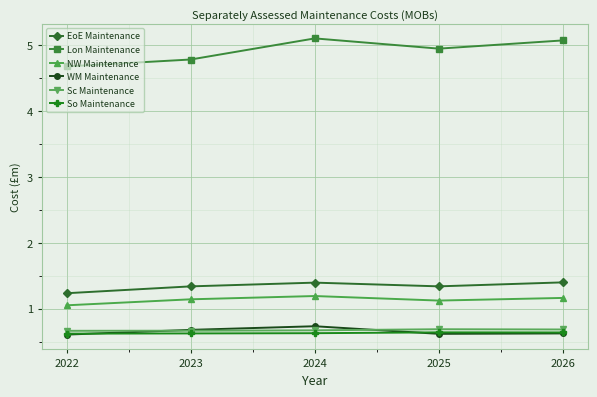

How many lines are shown in the chart?

6